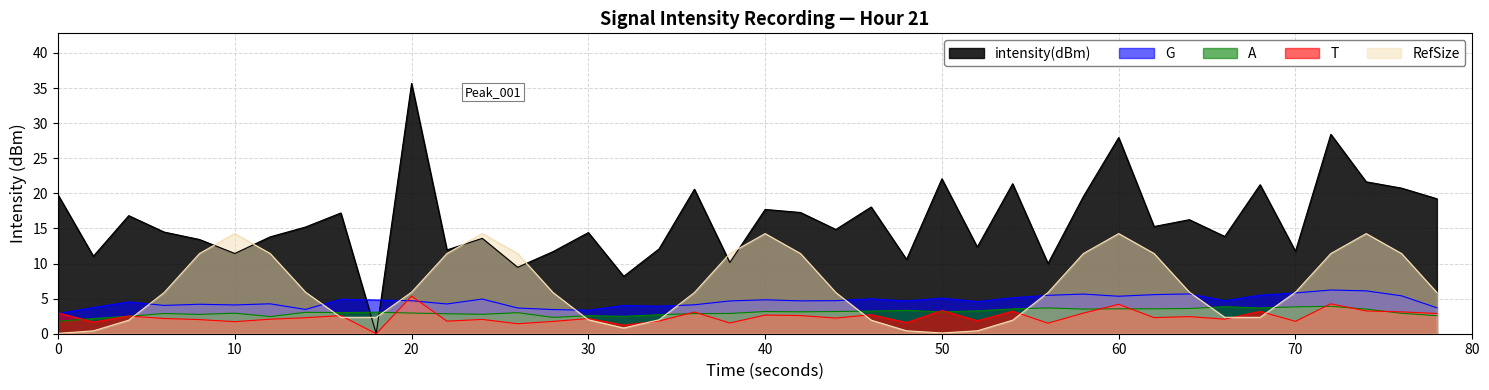

The value at 29 is 19.5. True or false?

True